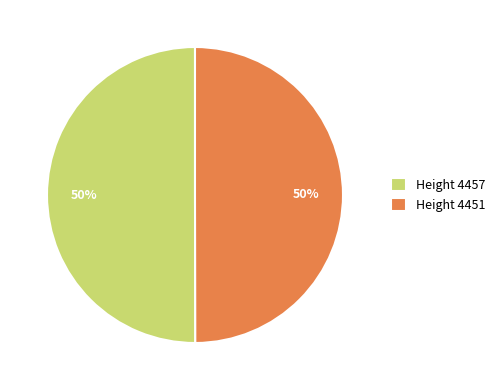

How many slices are in this pie chart?

2